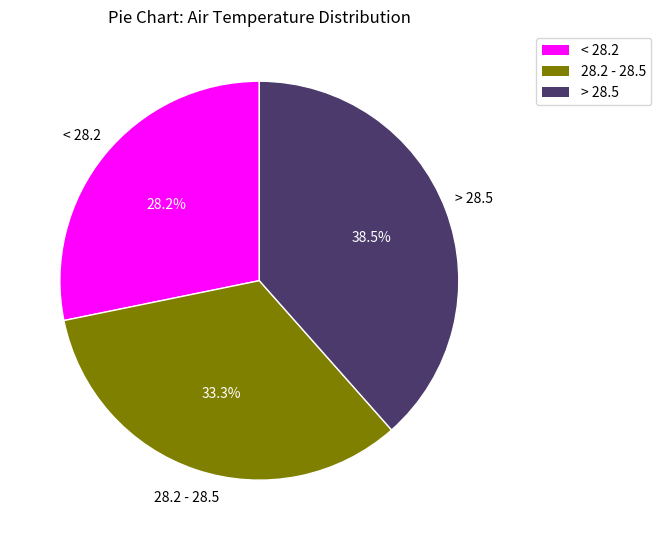

What is the ratio of the value at 28.2 - 28.5 to the value at < 28.2?

1.2